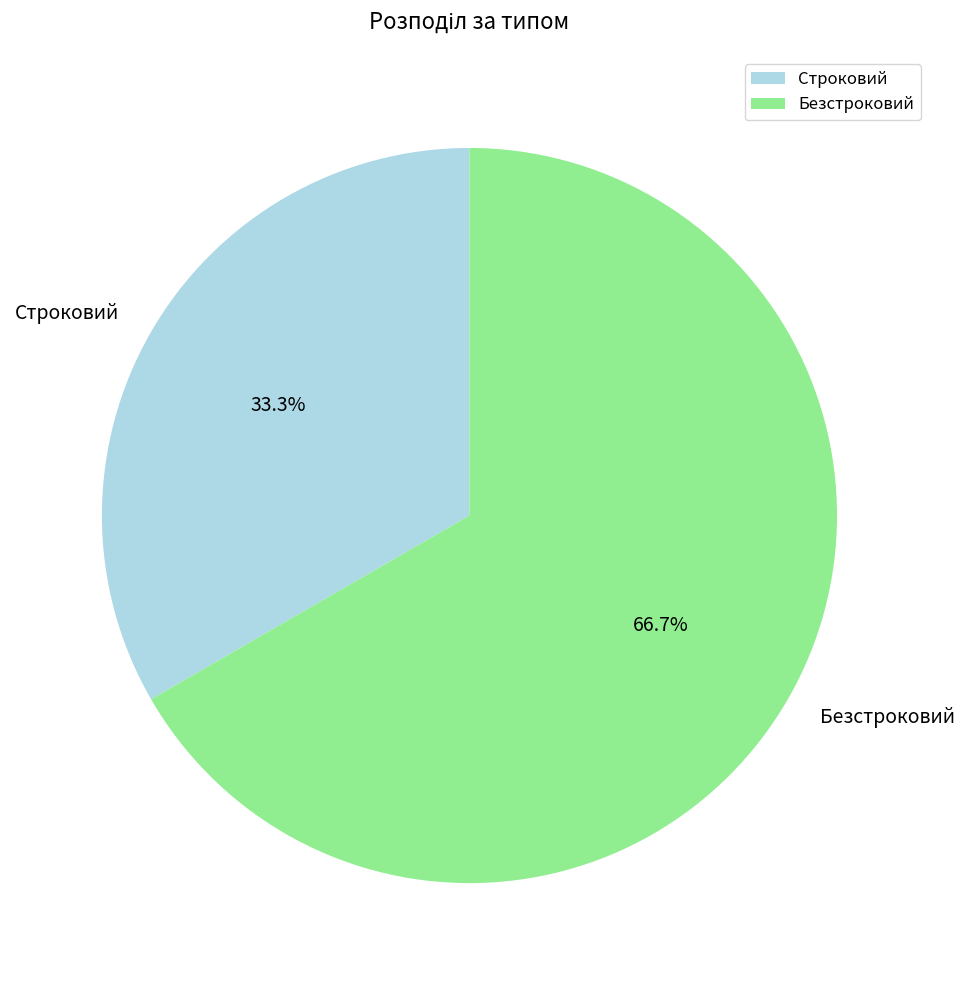

Which category has the smallest portion of the pie?

Строковий